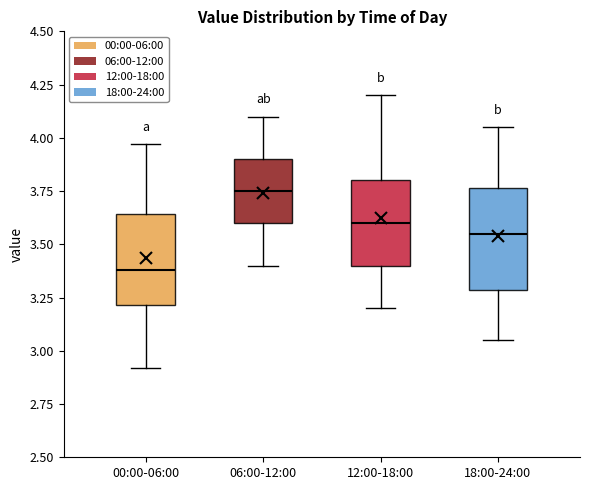

Where does the median line of the box for 12:00-18:00 sit on the y-axis? The values are not printed on the chart, so give them approximately, as read against the axis.

3.60